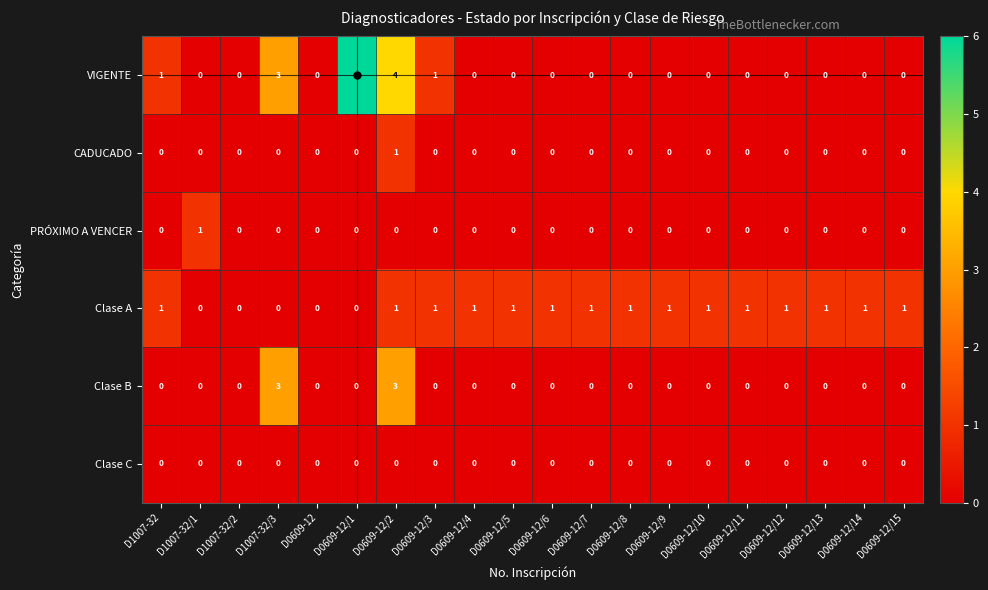

Is the value of Clase A at D0609-12/2 greater than the value of Clase C at D1007-32?

Yes